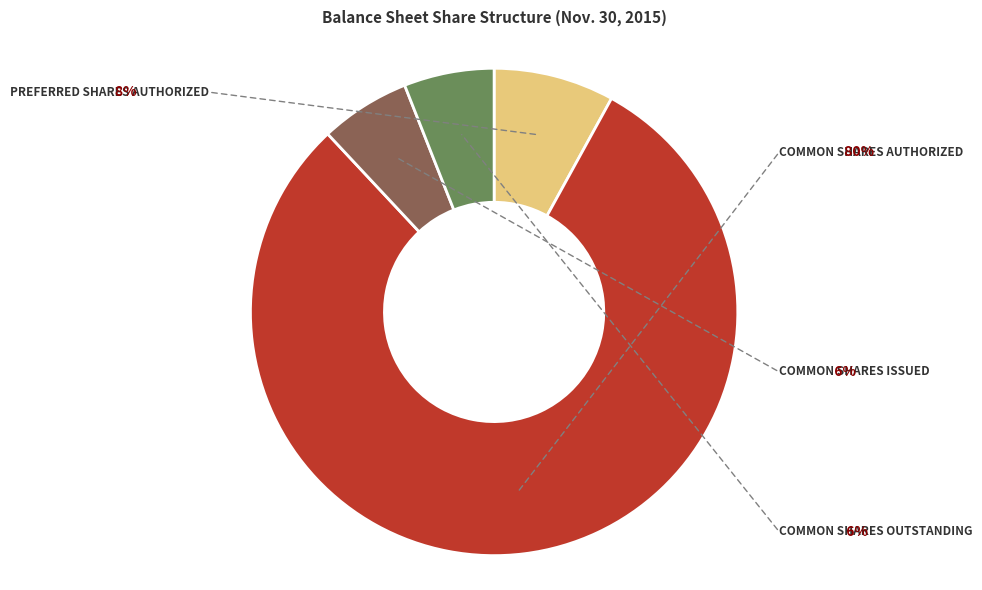

How many segments does this pie chart have?

4